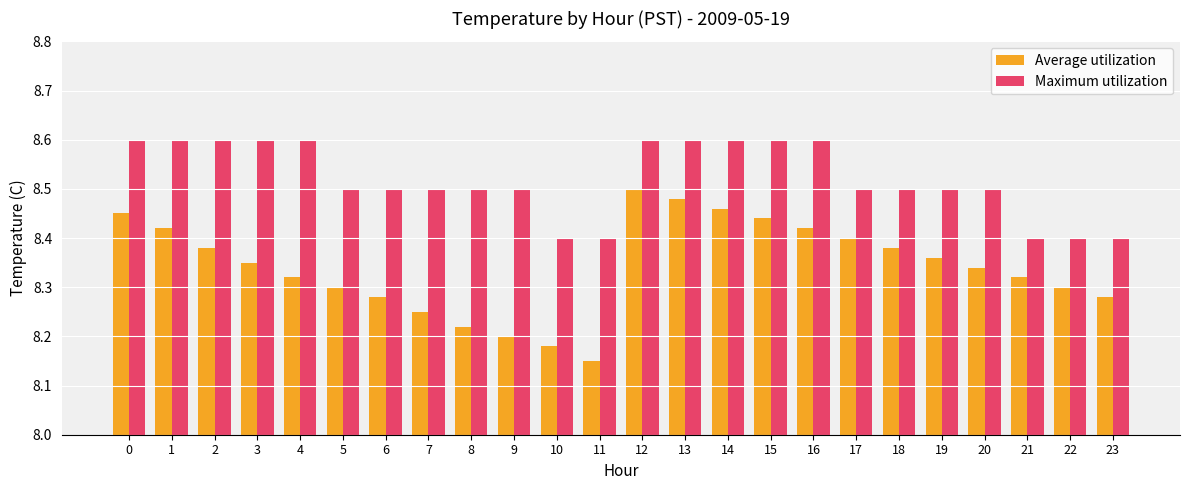

What is the difference between the maximum and minimum values in the Maximum utilization series?

0.2